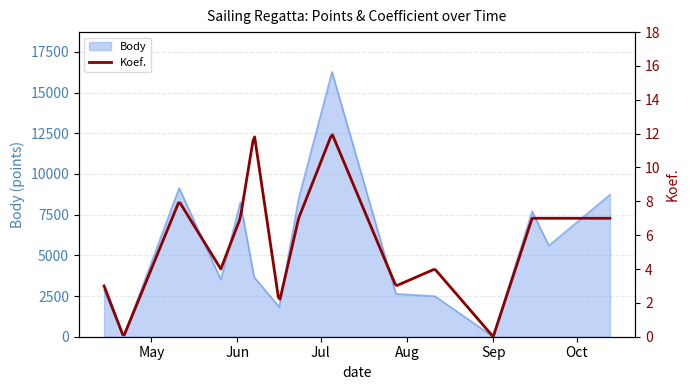

What is the difference between the values at 2018-06-02 and 2018-07-05?

8014